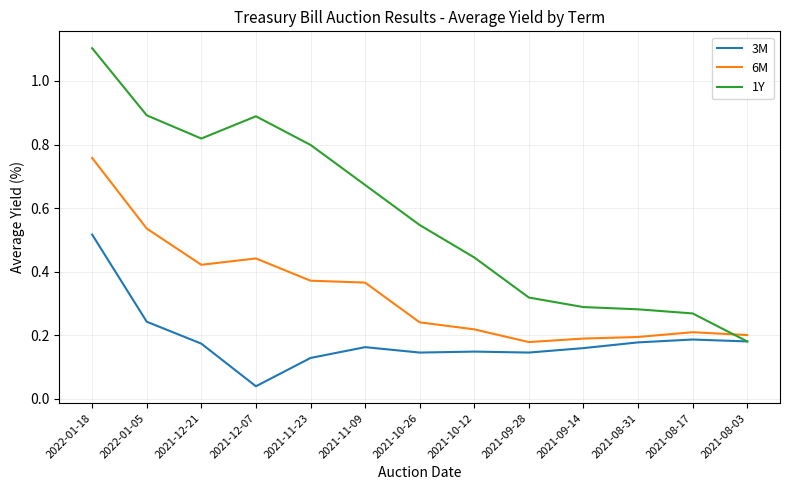

What is the sum of all 3M values?

2.4